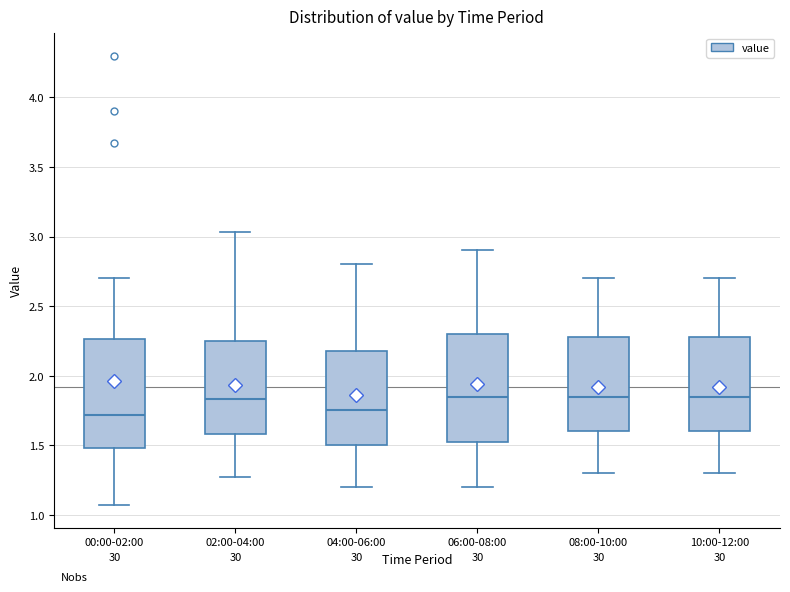

Reading left to right, transcribe this box plot: for each box, give where its median line is, the range the box spans, and where its two whiskers end, as read against the y-axis. The values are not printed on the chart, so give them approximately, as read against the axis.

00:00-02:00: median 1.70, box 1.50 to 2.25, whiskers 1.05 to 2.70
02:00-04:00: median 1.85, box 1.60 to 2.25, whiskers 1.25 to 3.05
04:00-06:00: median 1.75, box 1.50 to 2.20, whiskers 1.20 to 2.80
06:00-08:00: median 1.85, box 1.55 to 2.30, whiskers 1.20 to 2.90
08:00-10:00: median 1.85, box 1.60 to 2.30, whiskers 1.30 to 2.70
10:00-12:00: median 1.85, box 1.60 to 2.30, whiskers 1.30 to 2.70